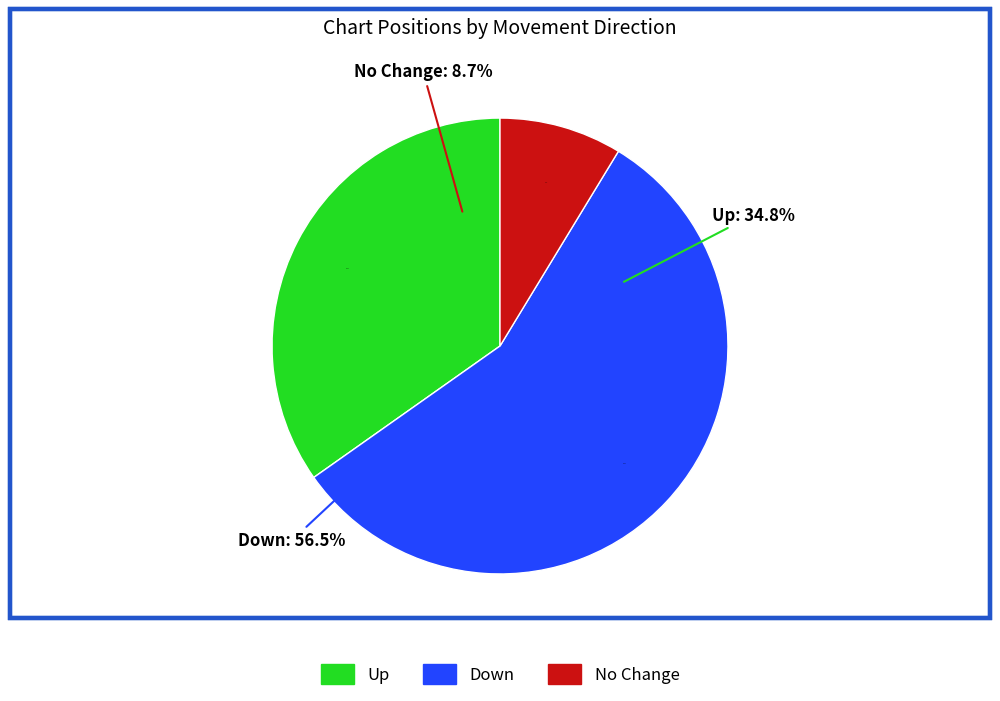

How many slices are in this pie chart?

3